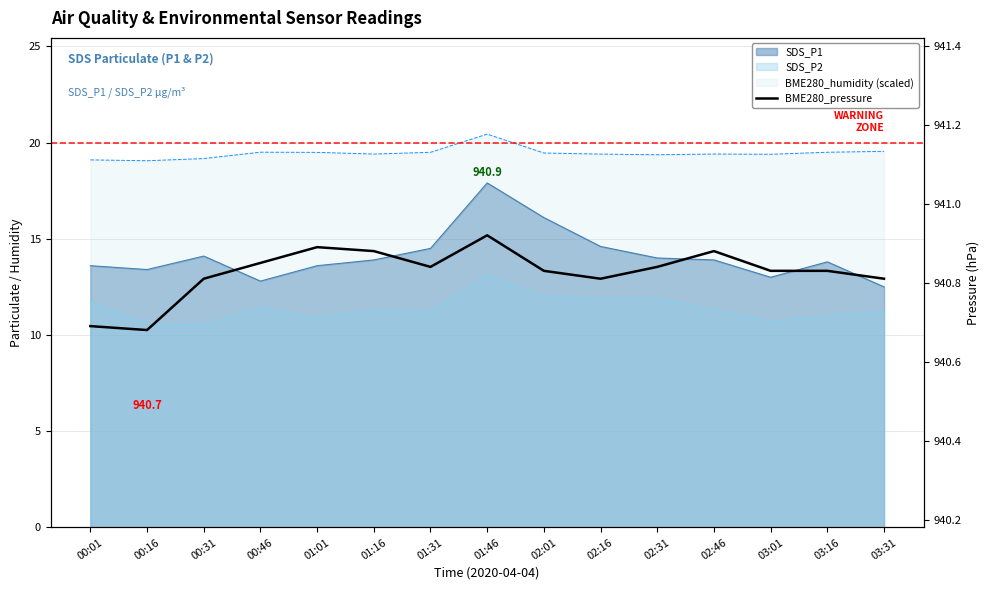

Read the value at 02:01.

940.8